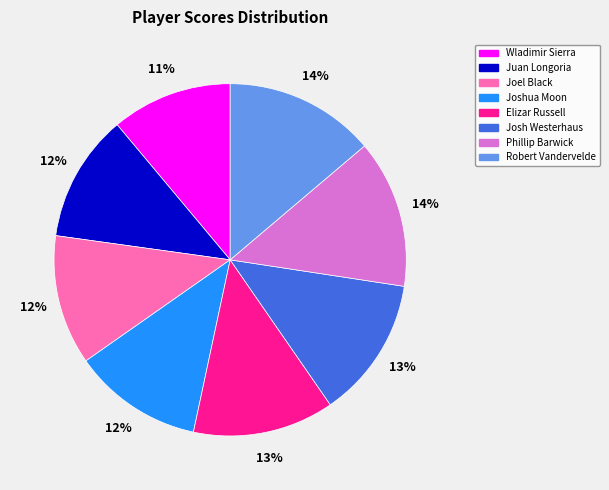

Count the number of slices in the pie.

8